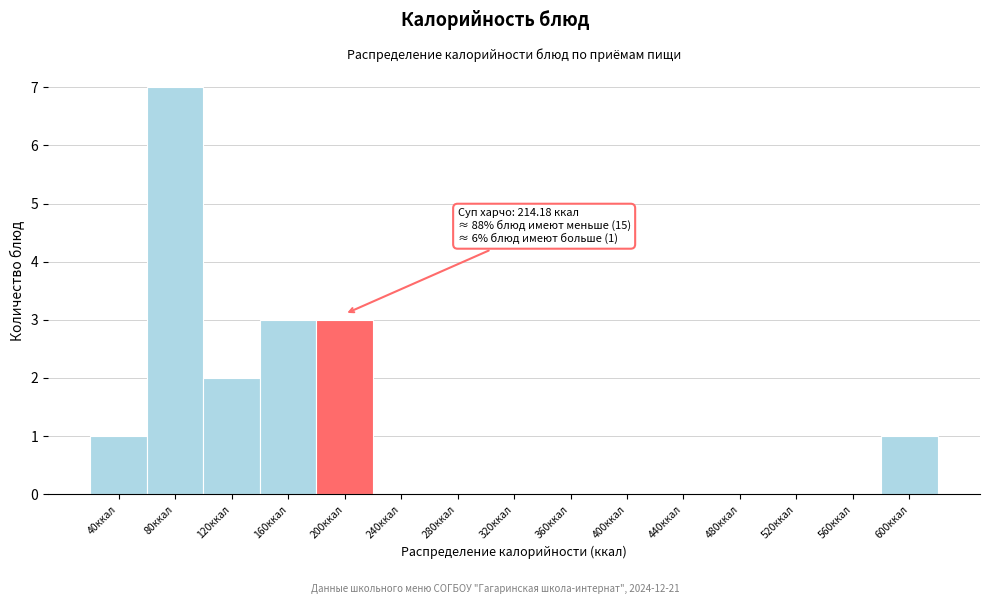

Reading left to right, what are all the values shown in this chart?

40ккал=1	80ккал=7	120ккал=2	160ккал=3	200ккал=3	240ккал=0	280ккал=0	320ккал=0	360ккал=0	400ккал=0	440ккал=0	480ккал=0	520ккал=0	560ккал=0	600ккал=1